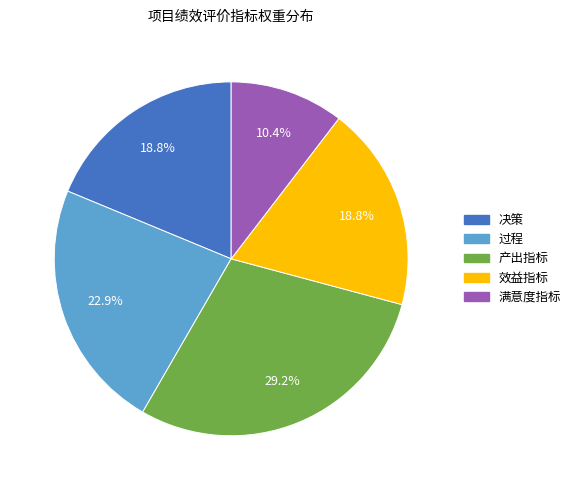

How many segments does this pie chart have?

5